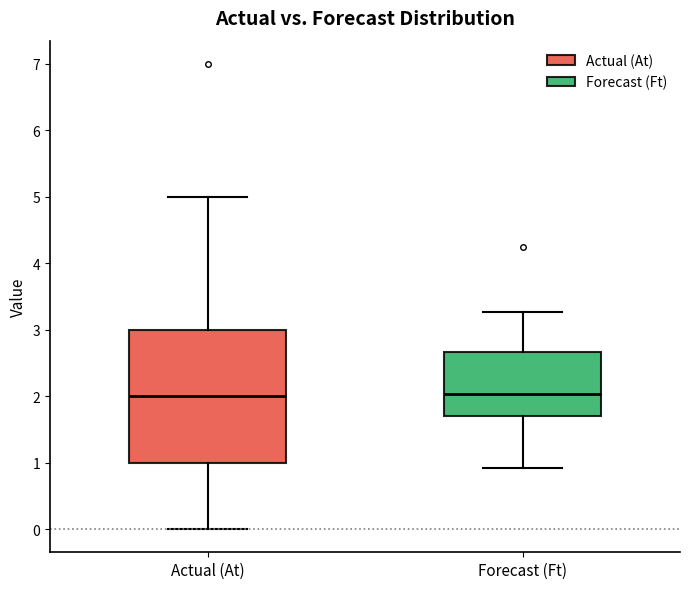

Reading left to right, read every box against the y-axis: the position of its median line, the range the box covers, and the ends of its whiskers. The values are not printed on the chart, so give them approximately, as read against the axis.

Actual (At): median 2.0, box 1.0 to 3.0, whiskers 0.0 to 5.0
Forecast (Ft): median 2.0, box 1.7 to 2.7, whiskers 0.9 to 3.3